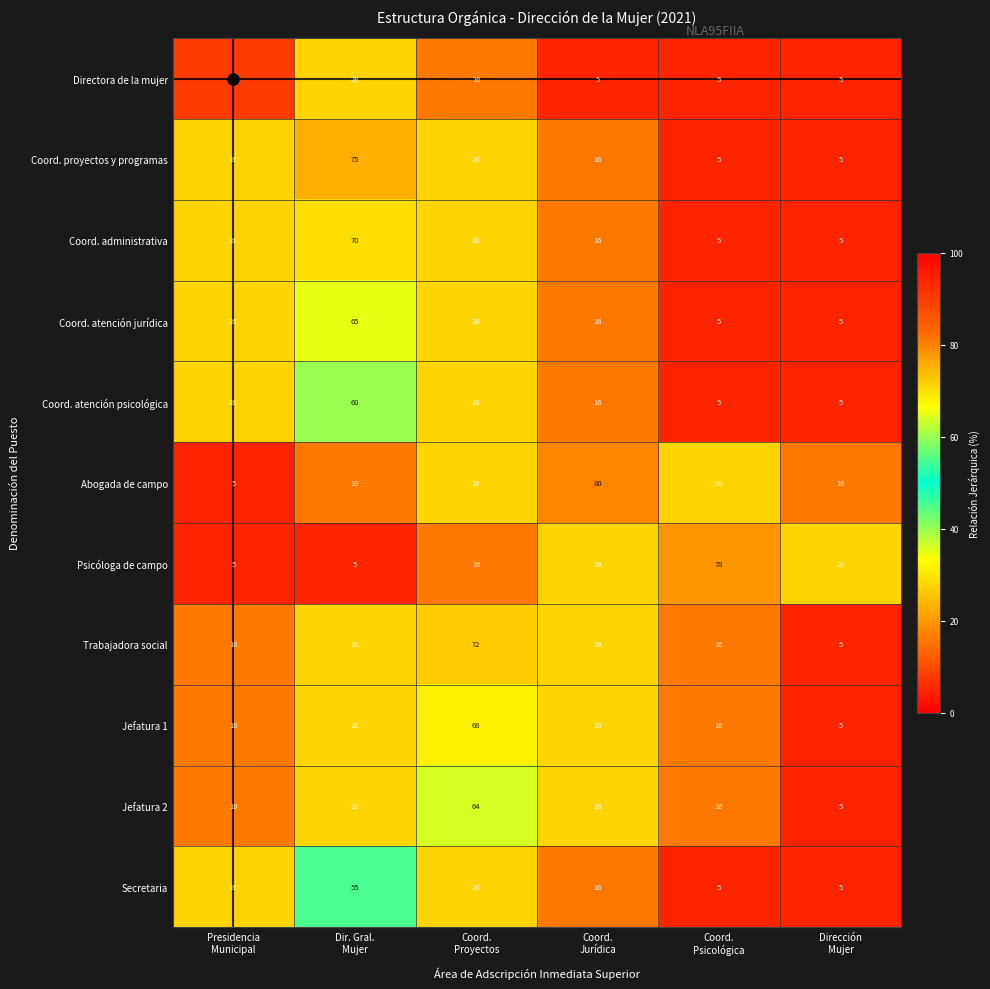

What is the difference between the maximum and minimum values in the Coord. atención psicológica series?

55